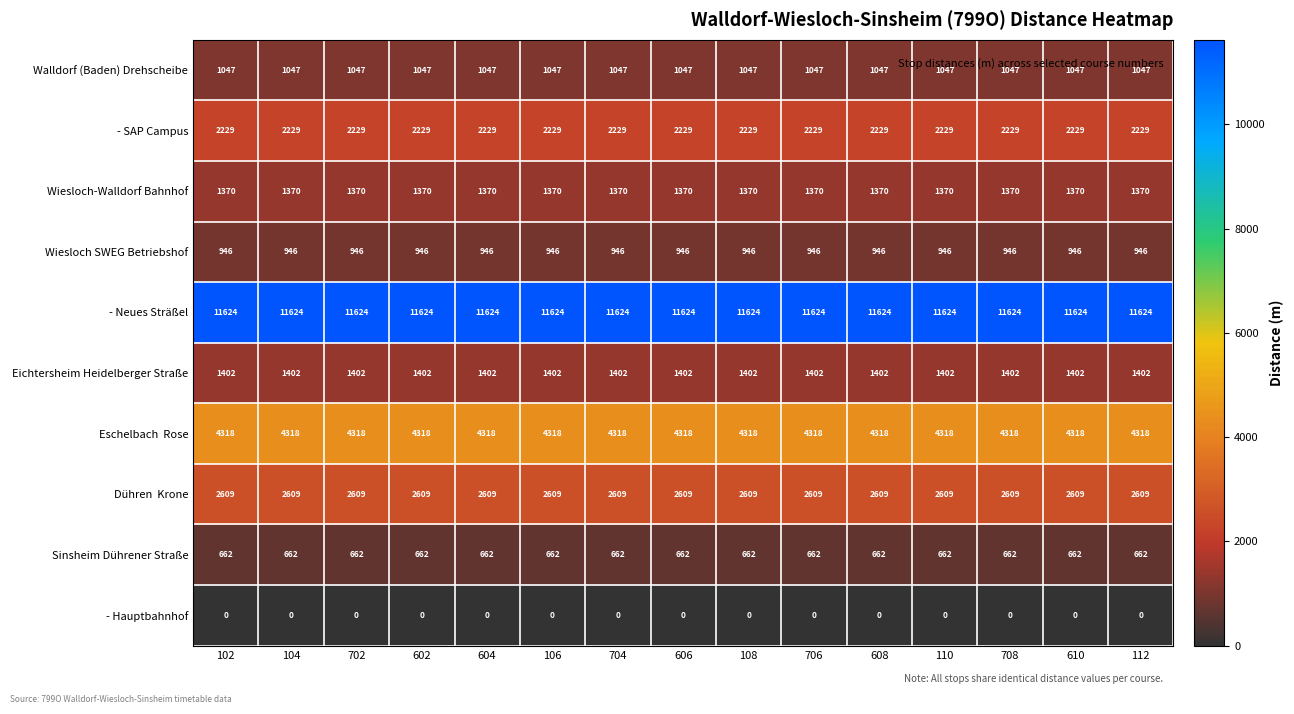

What is the total value across all series at 704?

26207